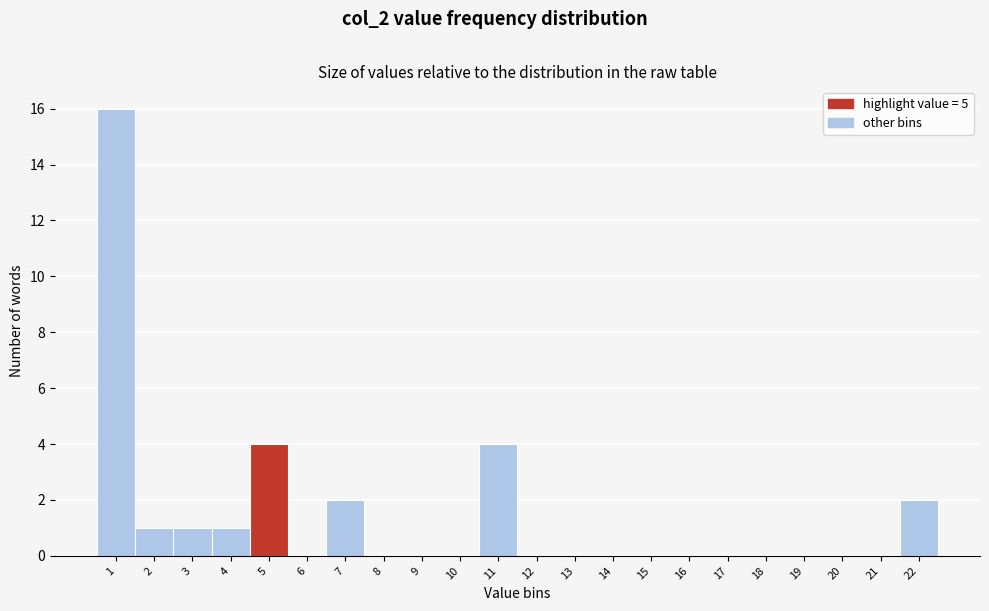

Reading right to left, transcribe all the data shown in this chart.

22=2	21=0	20=0	19=0	18=0	17=0	16=0	15=0	14=0	13=0	12=0	11=4	10=0	9=0	8=0	7=2	6=0	5=4	4=1	3=1	2=1	1=16